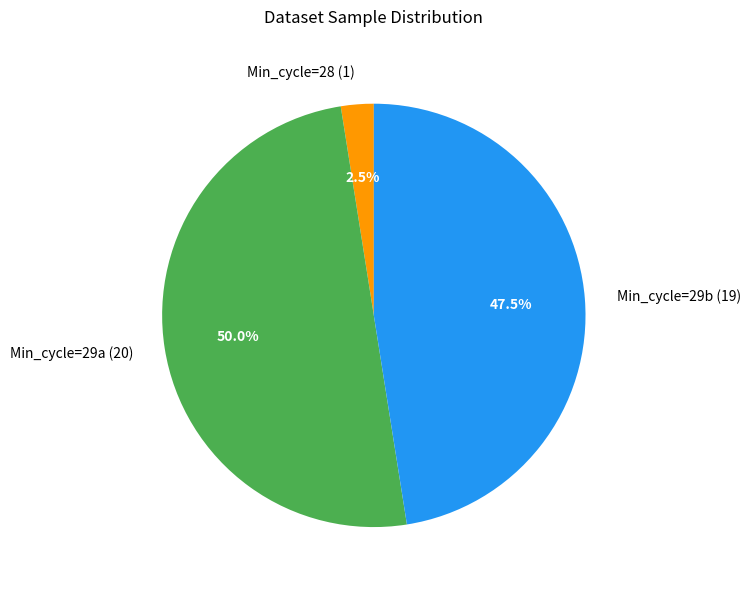

Which slice is the smallest?

Min_cycle=28 (1)